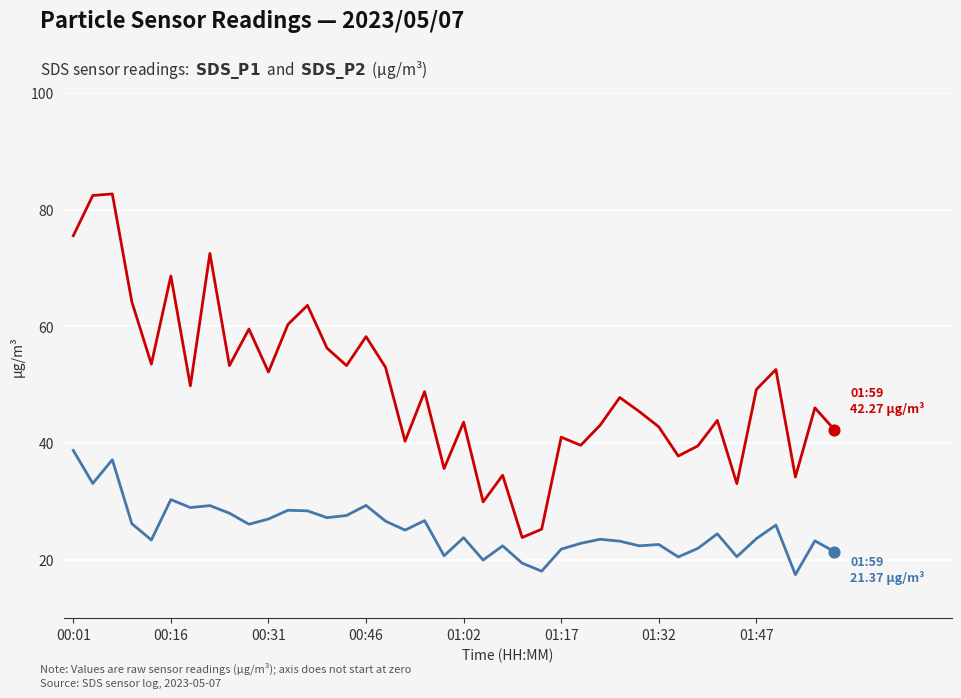

What is the maximum value shown in the chart?

82.7